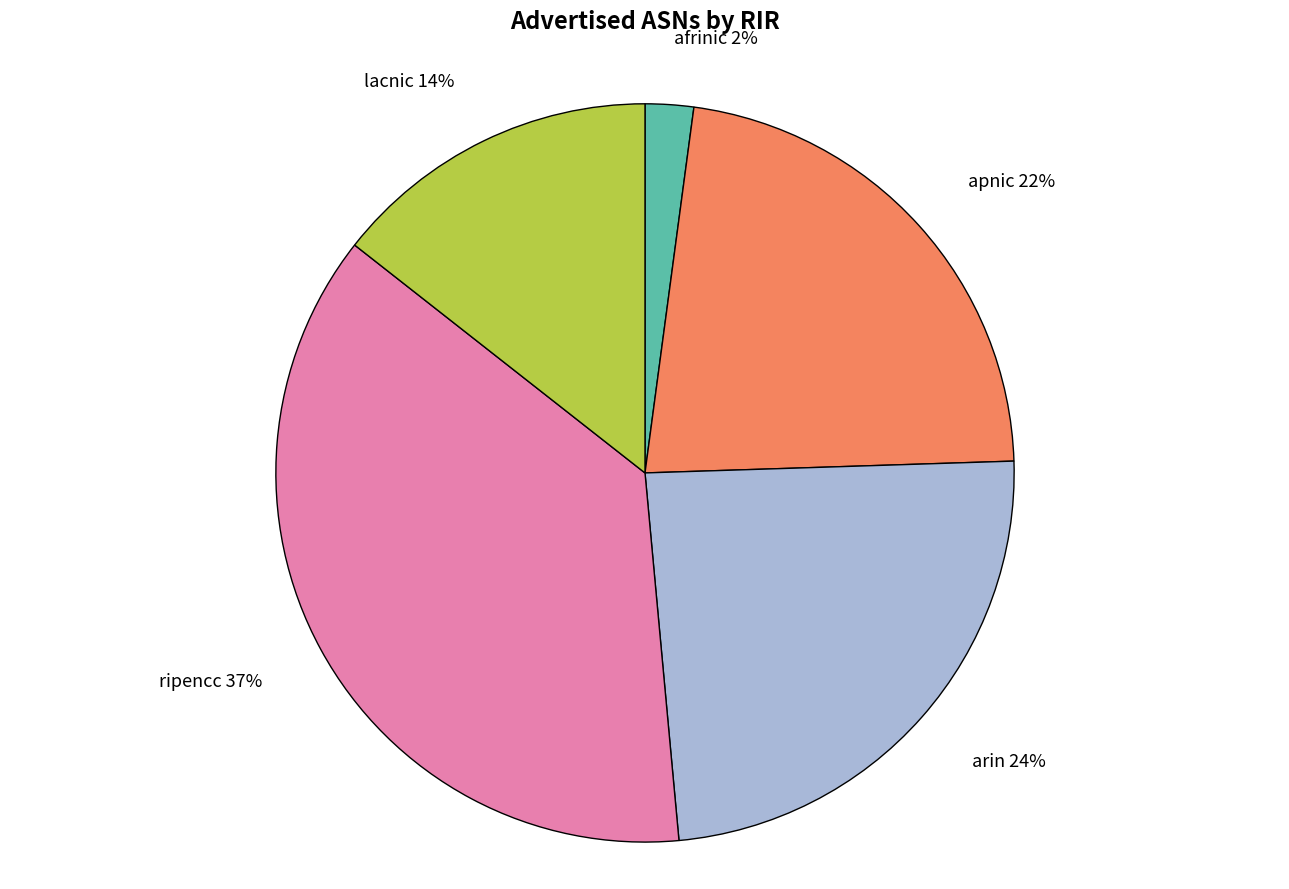

To the nearest percent, what portion does afrinic represent?

2%